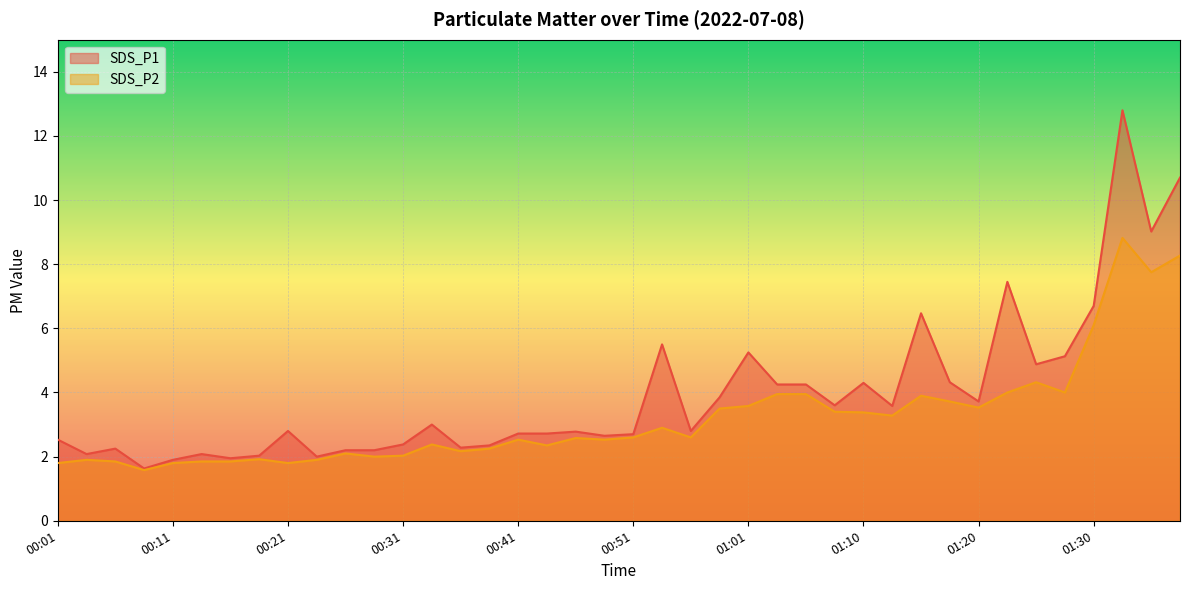

Which series has the largest total across all categories?

SDS_P1